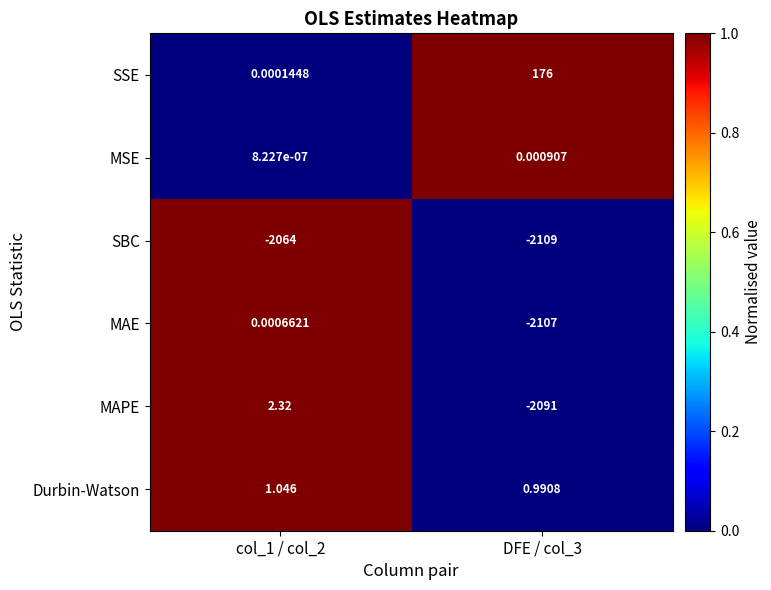

List the series in order of their peak value, highest first.

SSE, MAPE, Durbin-Watson, MSE, MAE, SBC